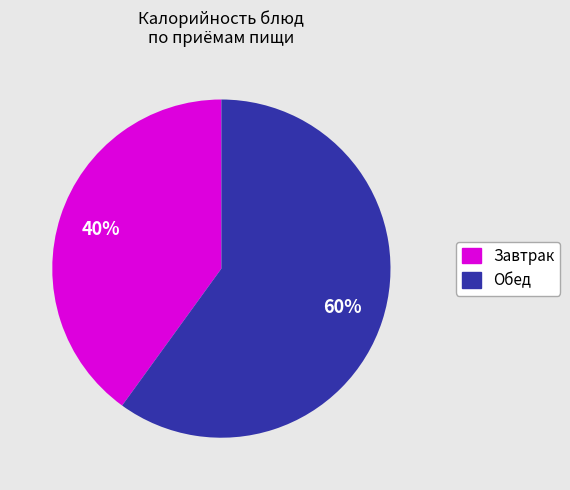

Is there a majority slice in this chart?

Yes